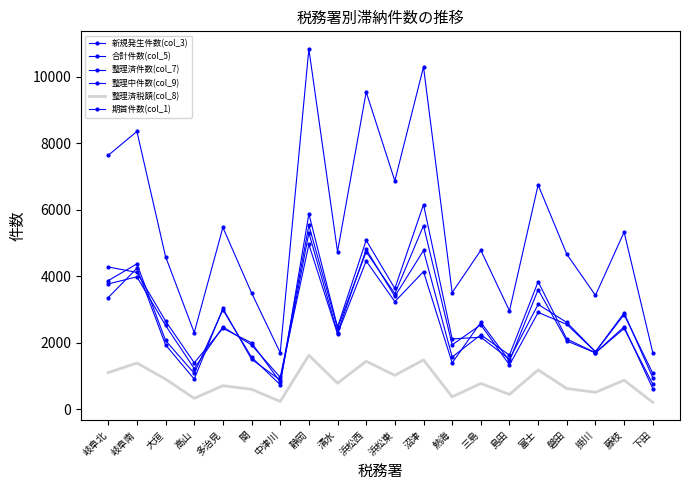

True or false: 整理済税額(col_8) and 合計件数(col_5) intersect in this chart.

False